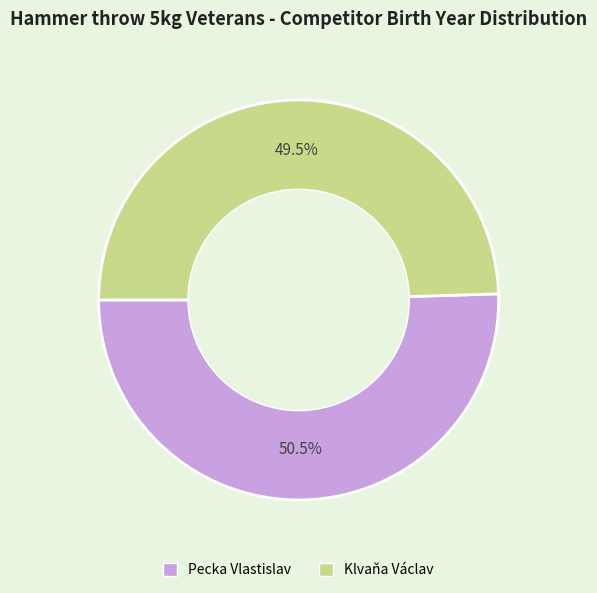

What is the ratio of the value at Pecka Vlastislav to the value at Klvaňa Václav?

1.0